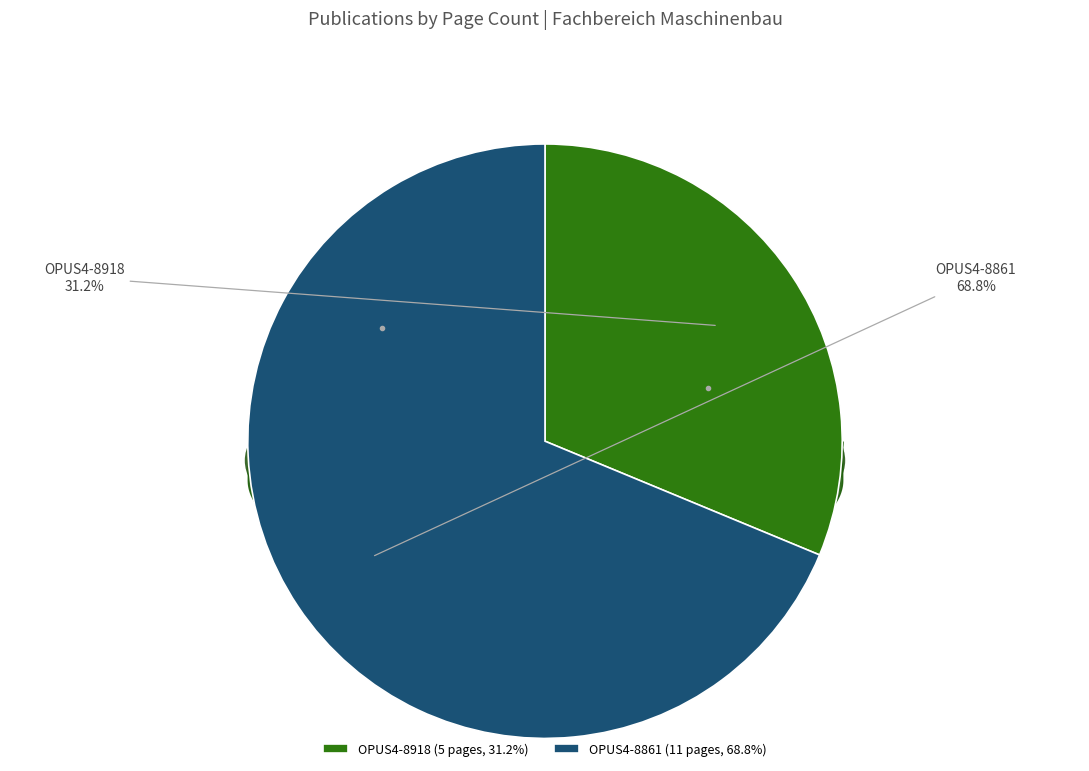

Approximately how many times larger is the value at OPUS4-8918 compared to OPUS4-8861?

0.5